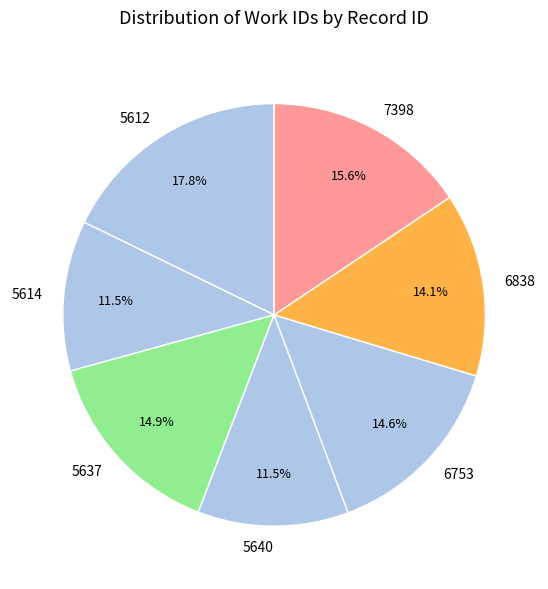

Is 6838 the majority of the pie?

No